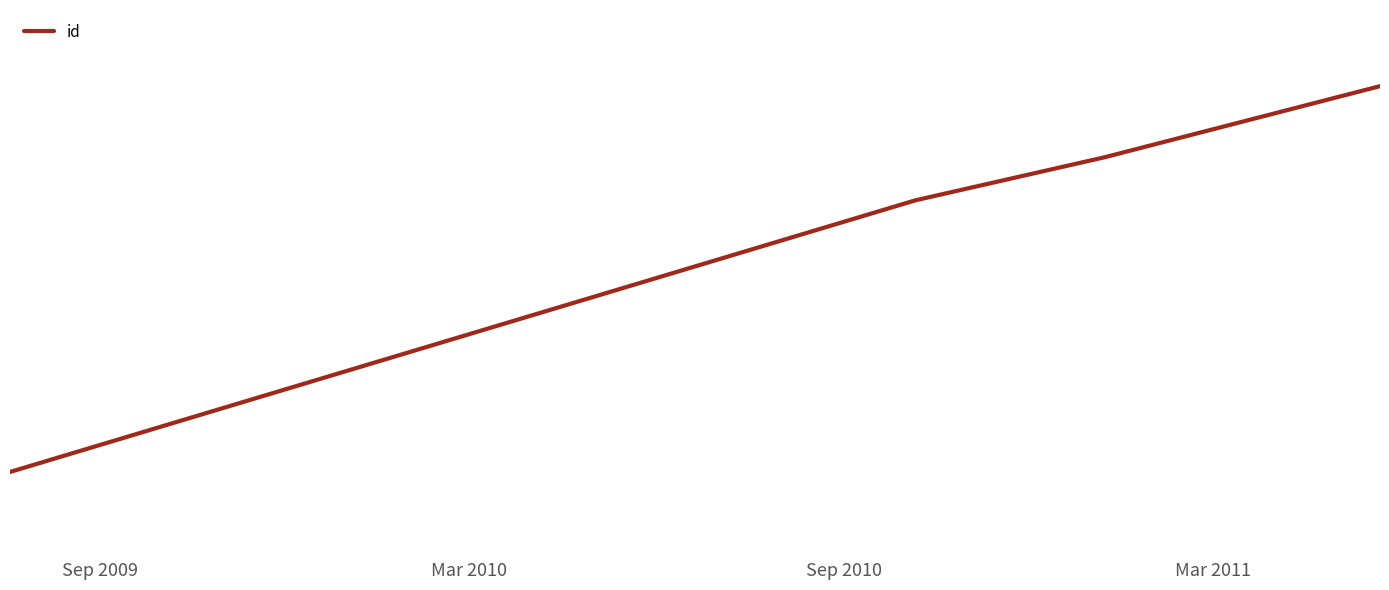

What is the maximum value shown in the chart?

582